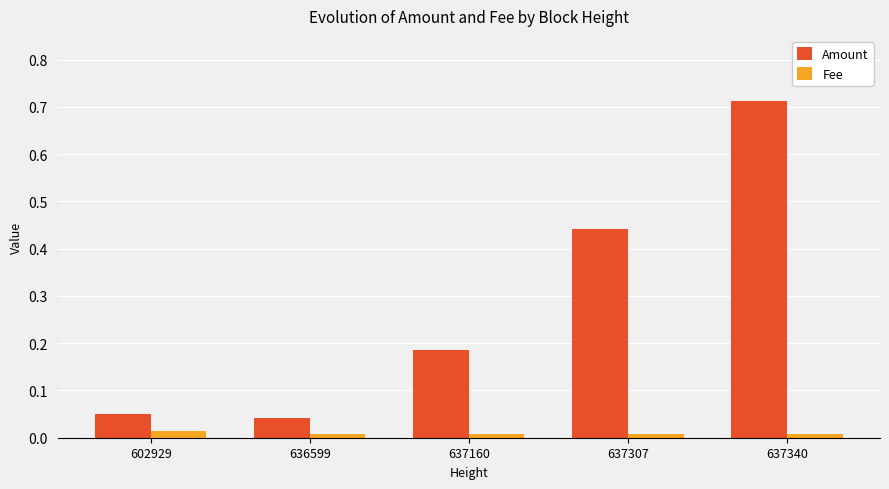

Which series has the largest total across all categories?

Amount